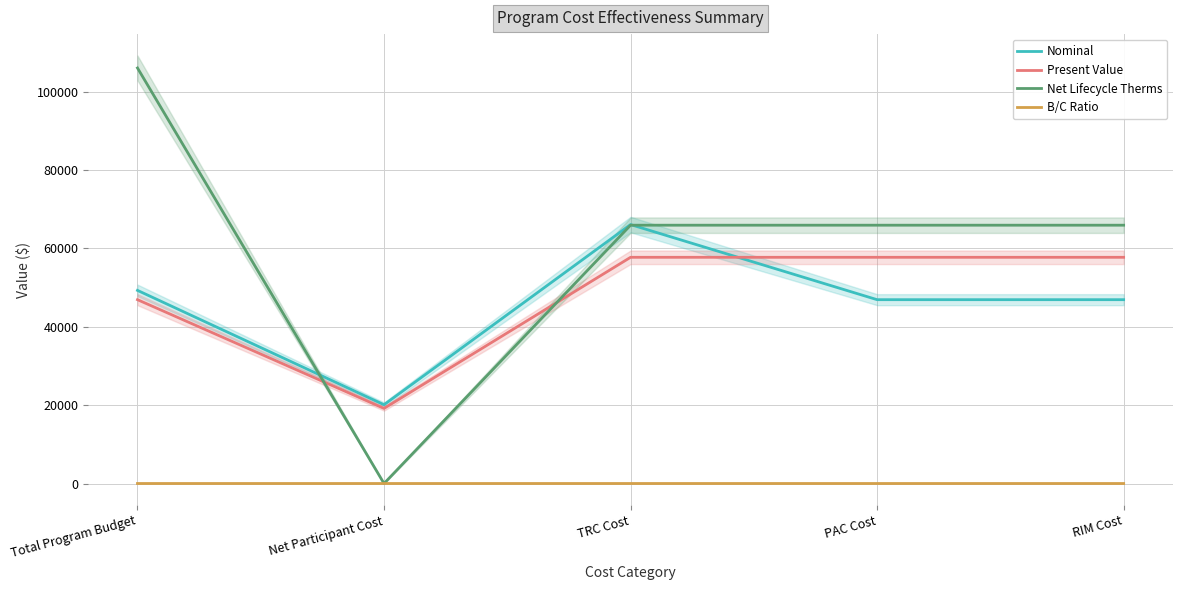

Where is the first local minimum for Net Lifecycle Therms?

Net Participant Cost